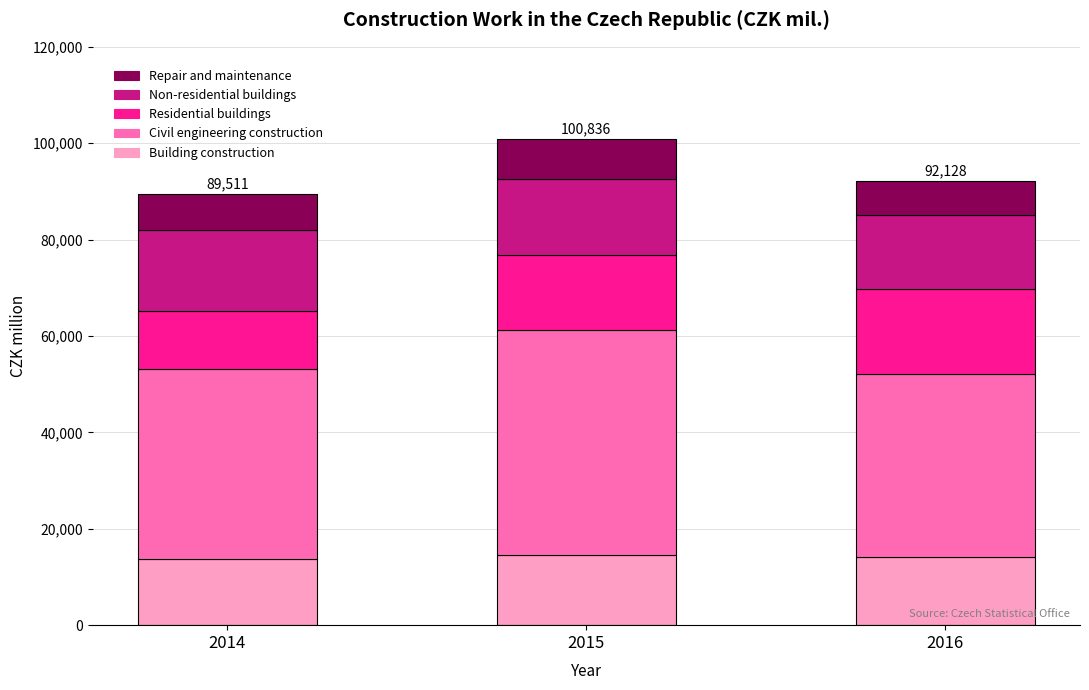

Does the chart contain any negative values?

No